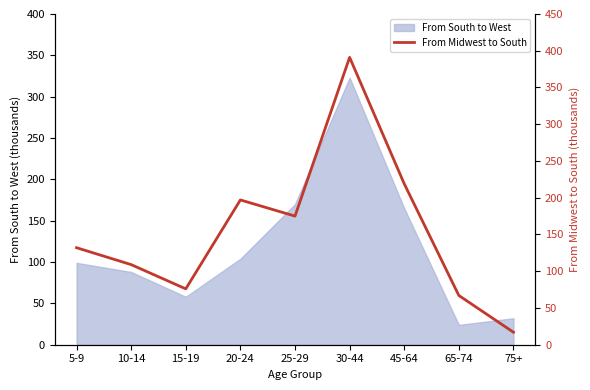

What is the sum of all values?

1383